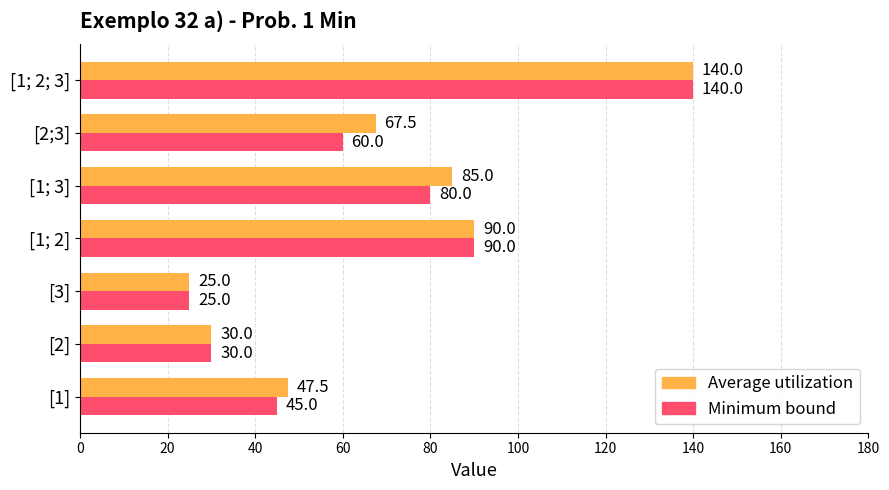

At which label is Average utilization closest to 82?

[1; 3]